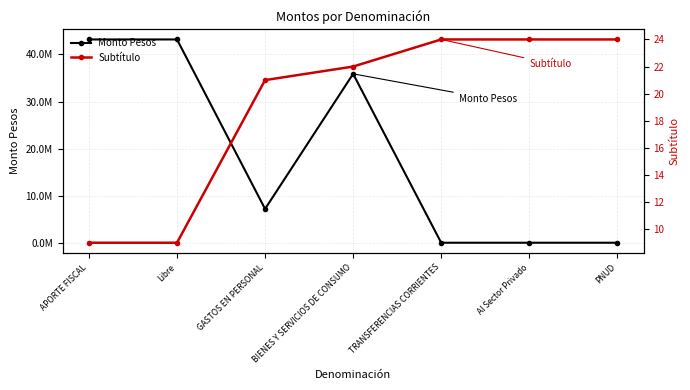

Which has a higher value, Libre or TRANSFERENCIAS CORRIENTES?

Libre